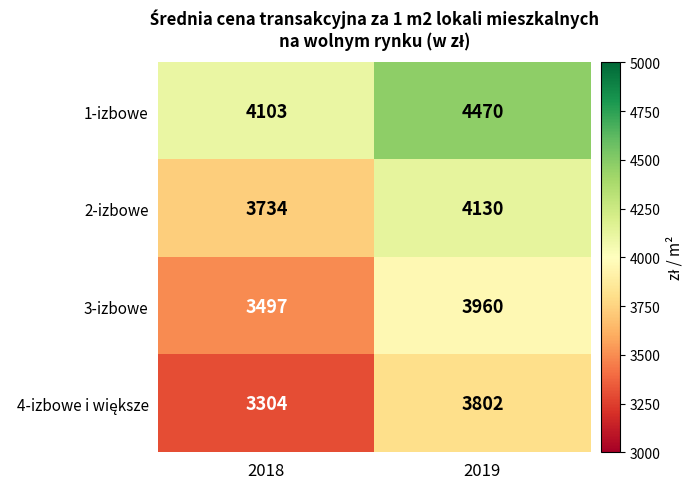

At which category is the sum across all series the highest?

2019